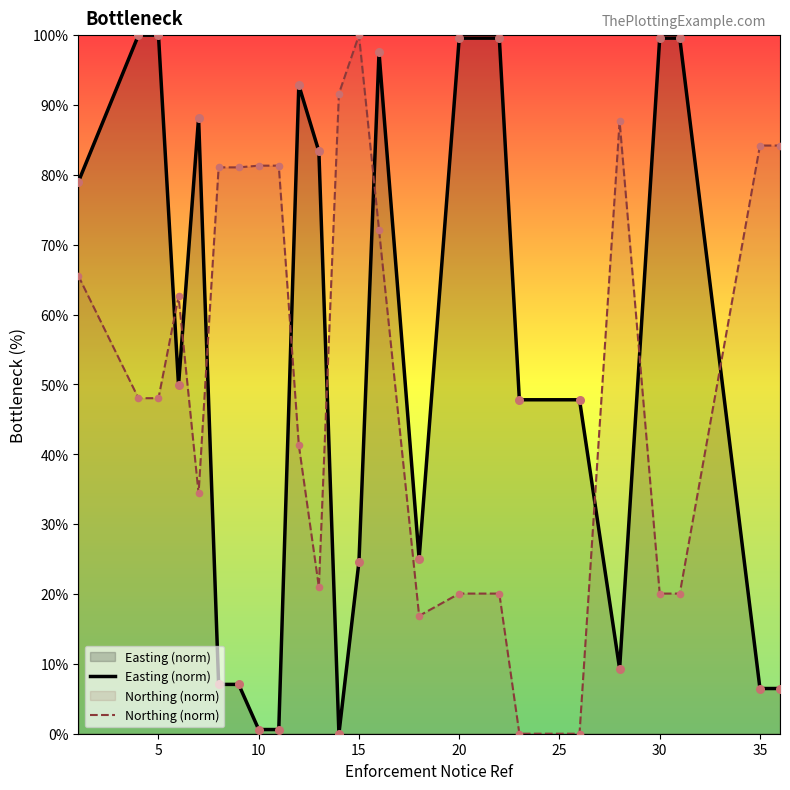

Which series contains the highest Y value?

Easting (norm)